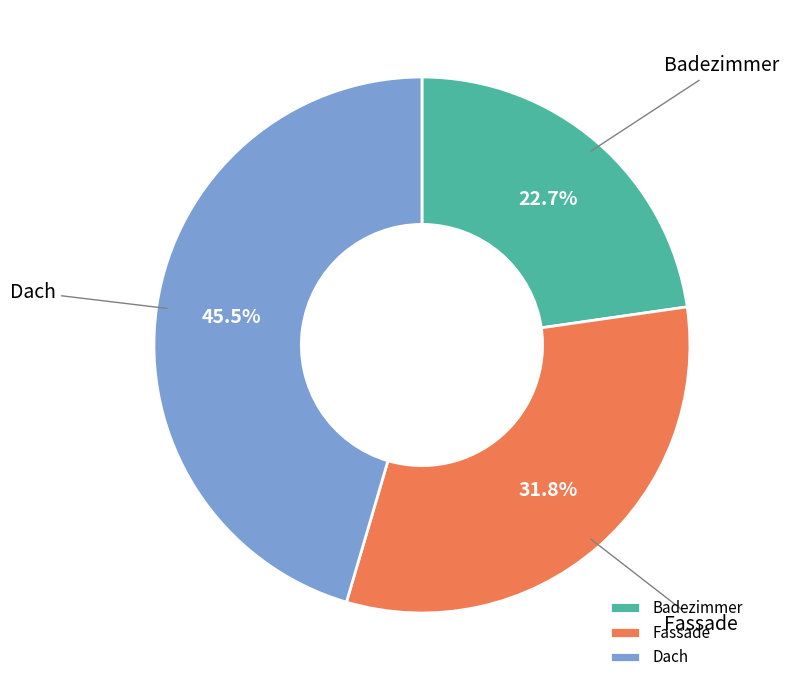

Does Dach represent more than half of the total?

No